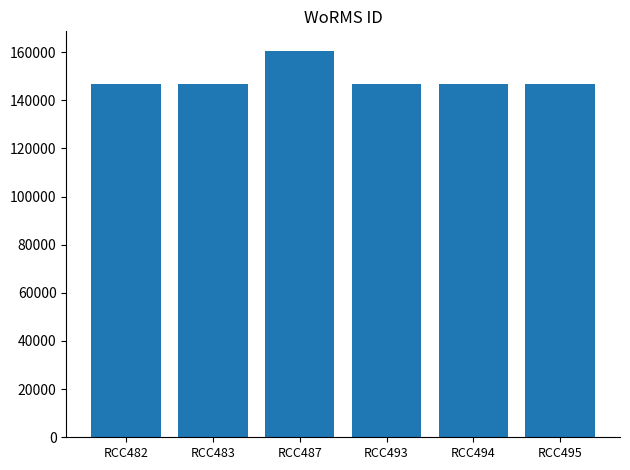

What is the maximum value shown in the chart?

160572